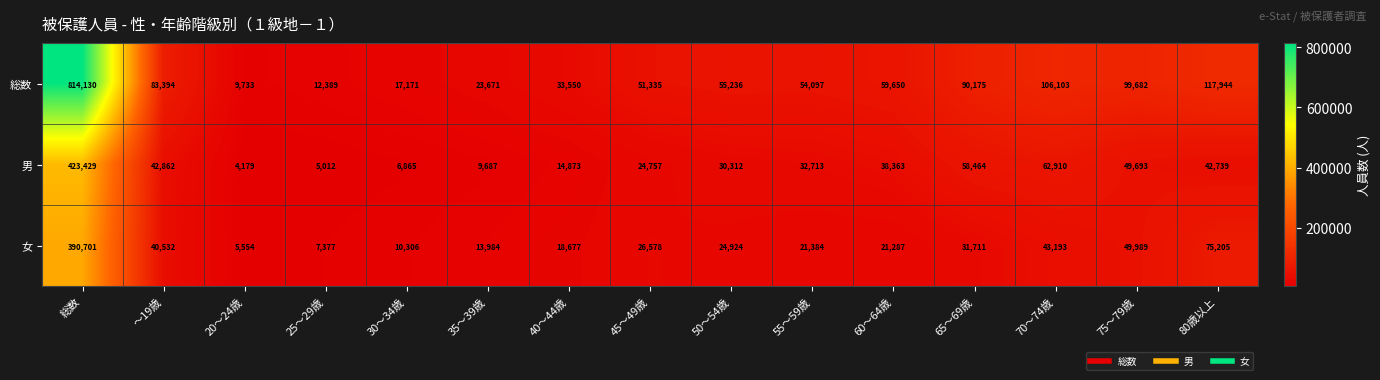

How many data points does each series have?

15